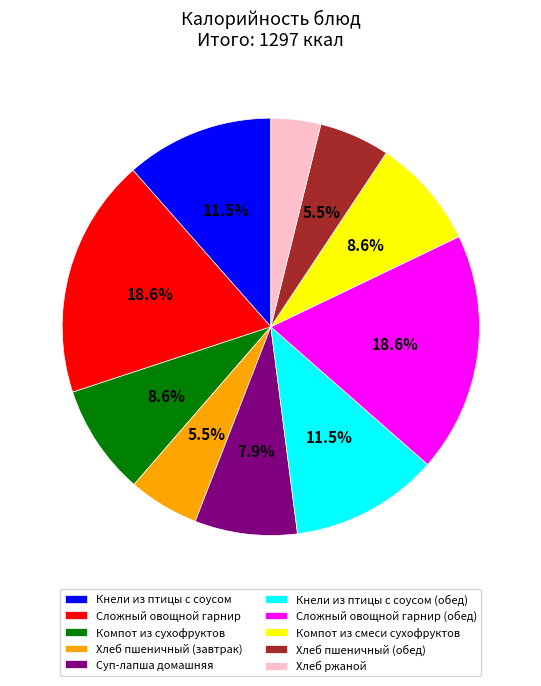

Which category has the smallest portion of the pie?

Хлеб ржаной